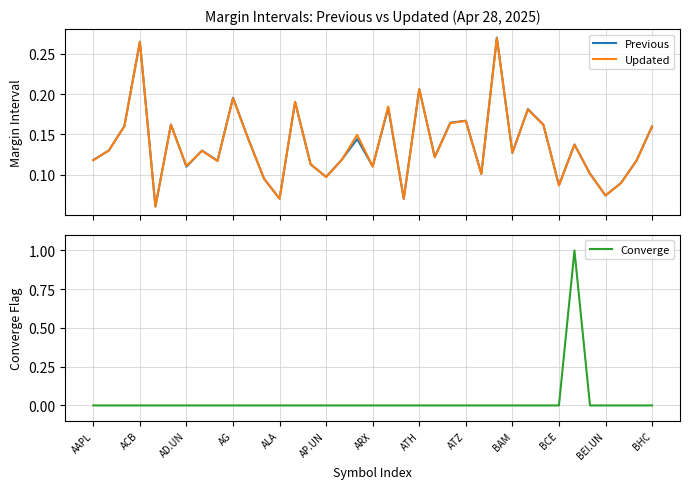

The value of Previous at BCE is 0.1. True or false?

False